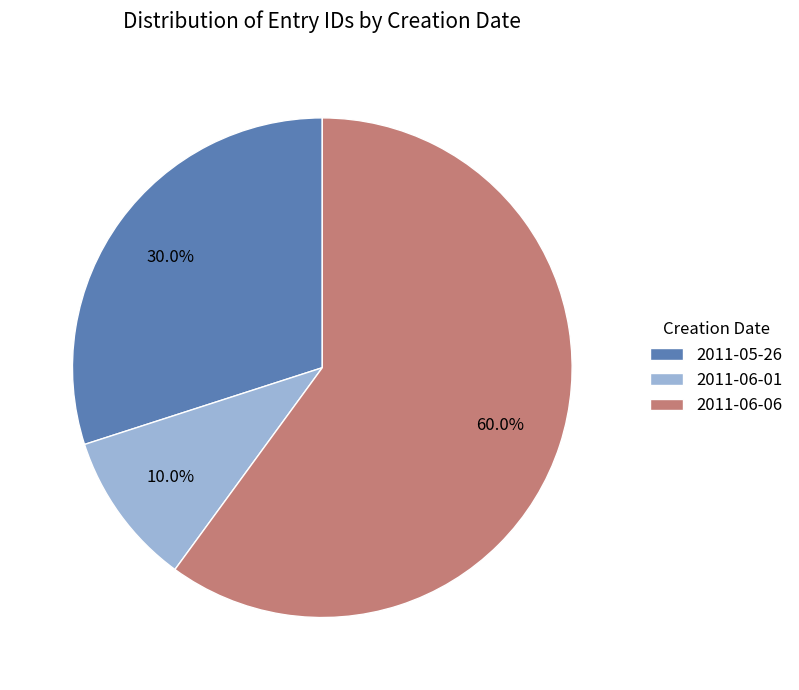

Approximately how many times larger is the value at 2011-05-26 compared to 2011-06-06?

0.5